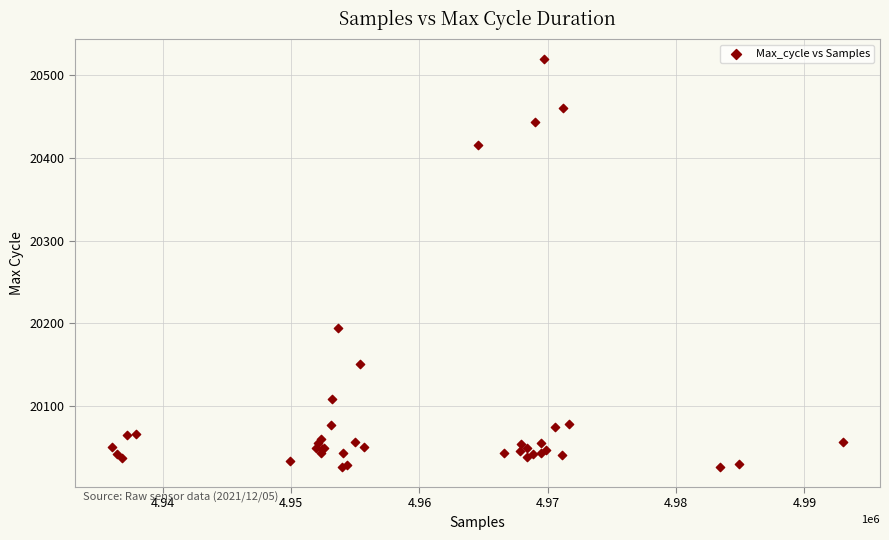

What Y value in the scatter plot is closest to 20273?

20194